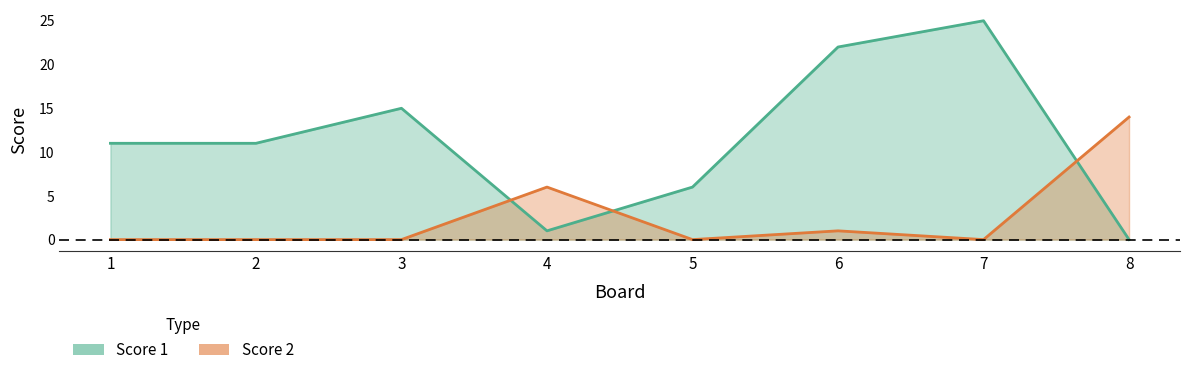

At which label does Score 1 reach its minimum?

8